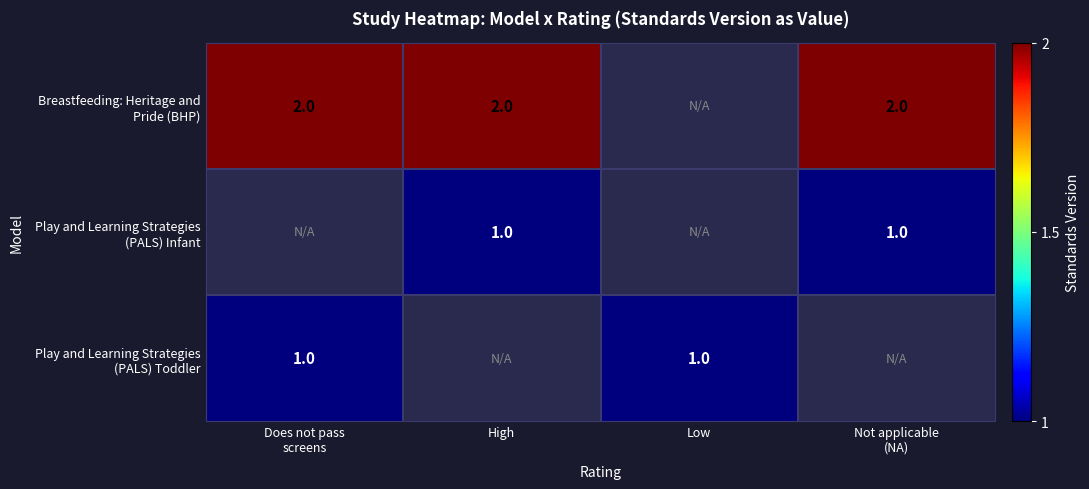

What is the greatest value displayed?

2.0